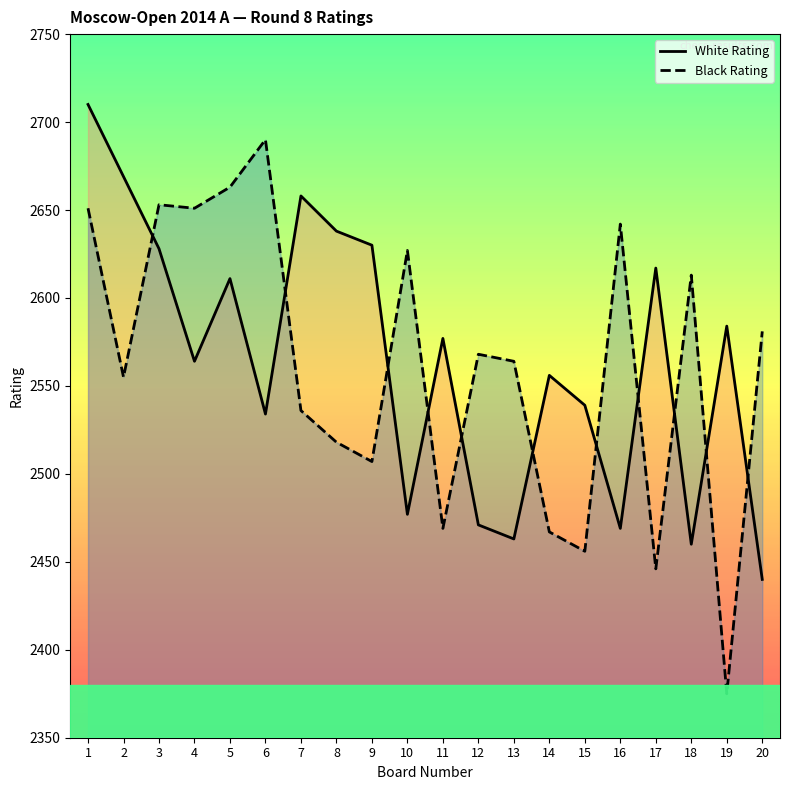

In White Rating, how many points are lower than both neighbors (excluding endpoints)?

6